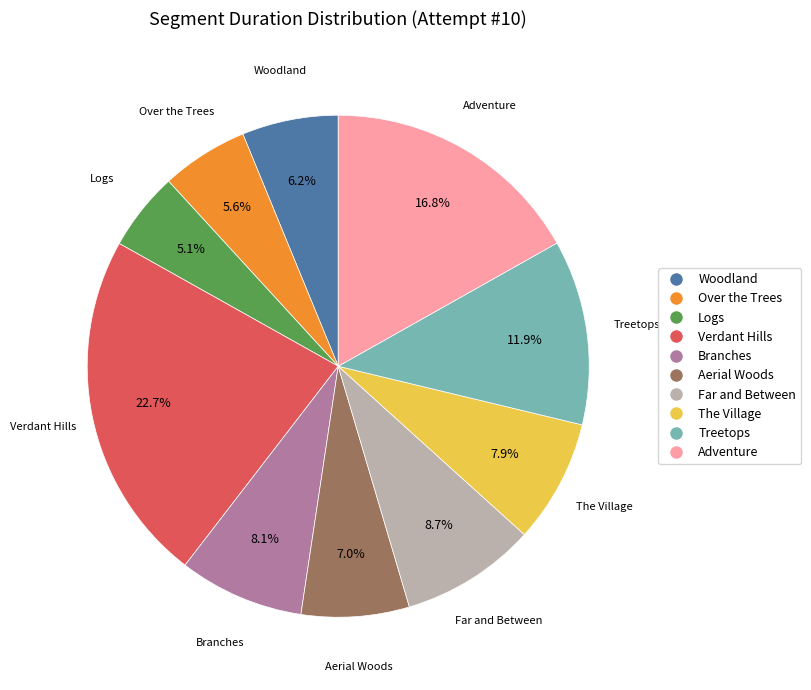

Is it true that Over the Trees is 1% of the pie?

False